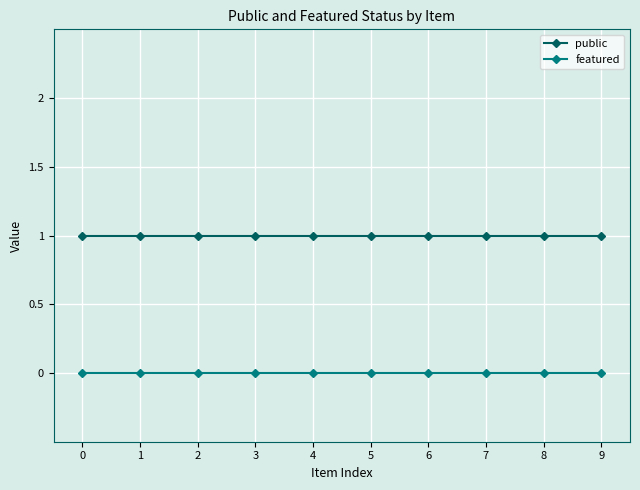

The featured series shows 0 at 6. True or false?

True